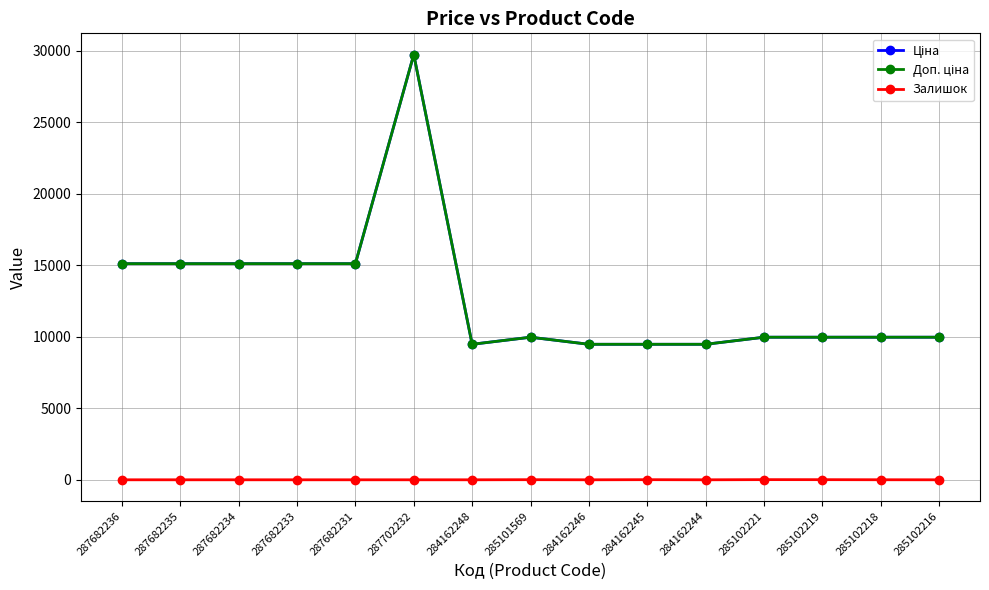

Between 287682236 and 284162245, which series saw the biggest shift?

Ціна